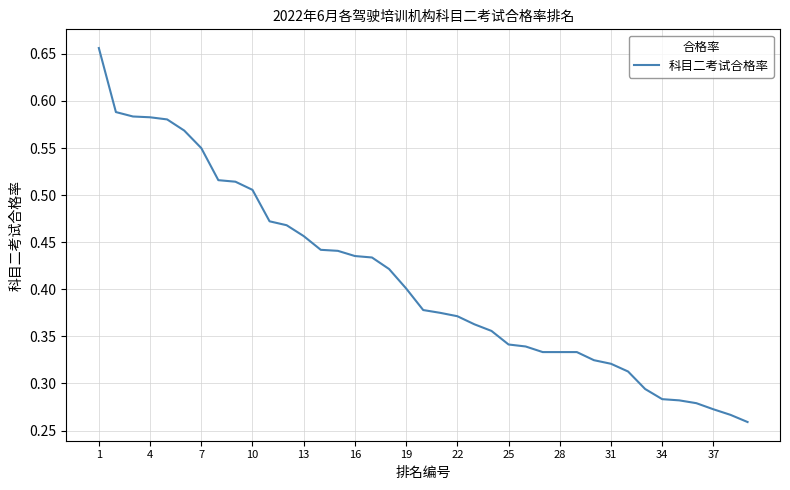

What is the maximum value shown in the chart?

0.7